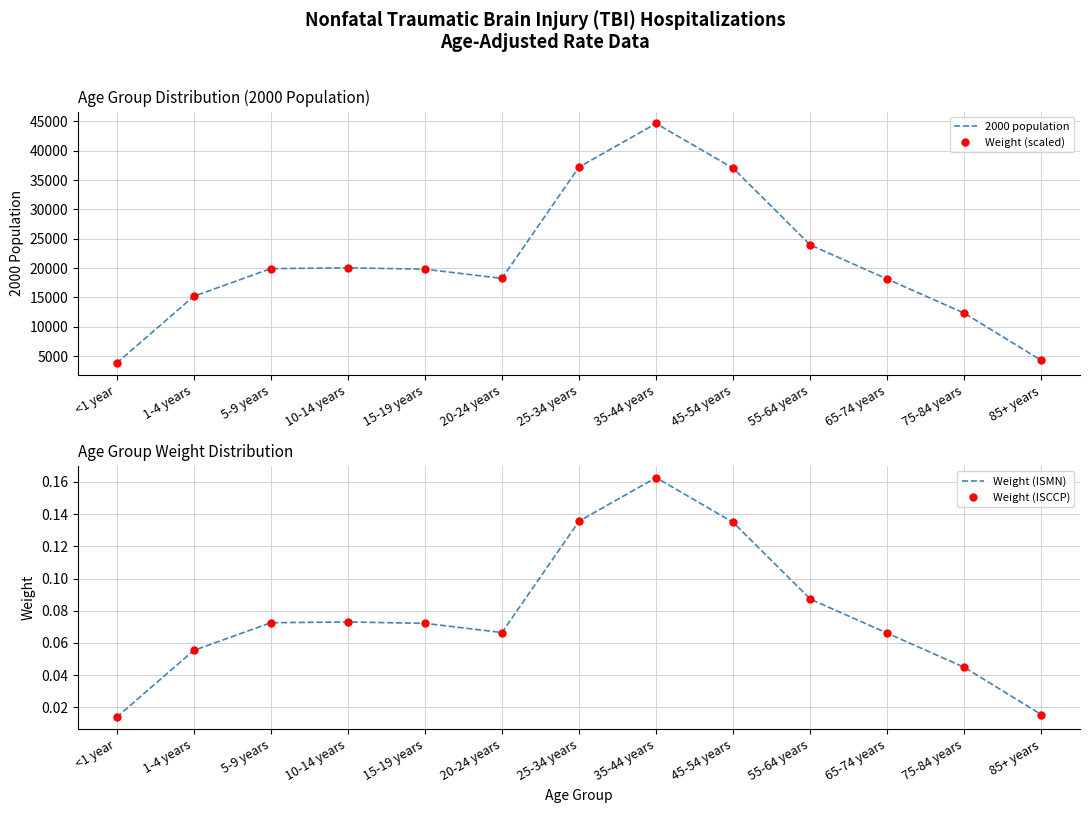

Is it true that Weight (scaled) equals 34611.6 at 5-9 years?

False